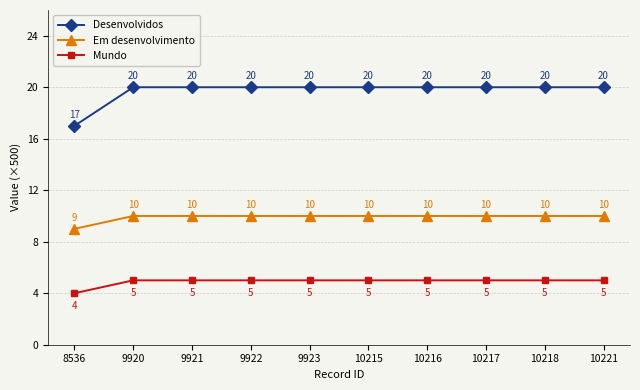

What is the sum of all Desenvolvidos values?

197